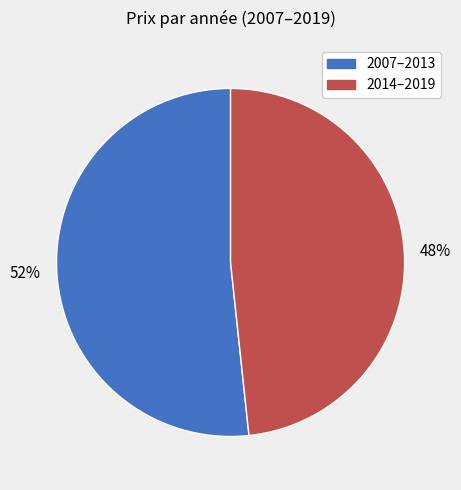

To the nearest percent, what is the average slice percentage?

50%